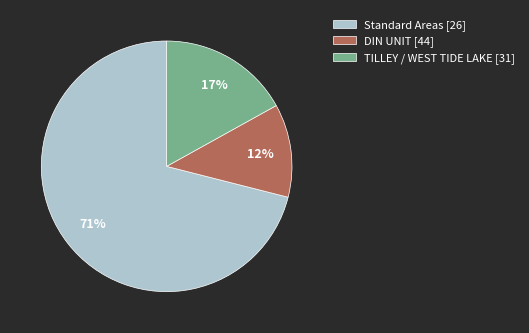

Do Standard Areas [26] and DIN UNIT [44] together represent more than half of the pie?

Yes